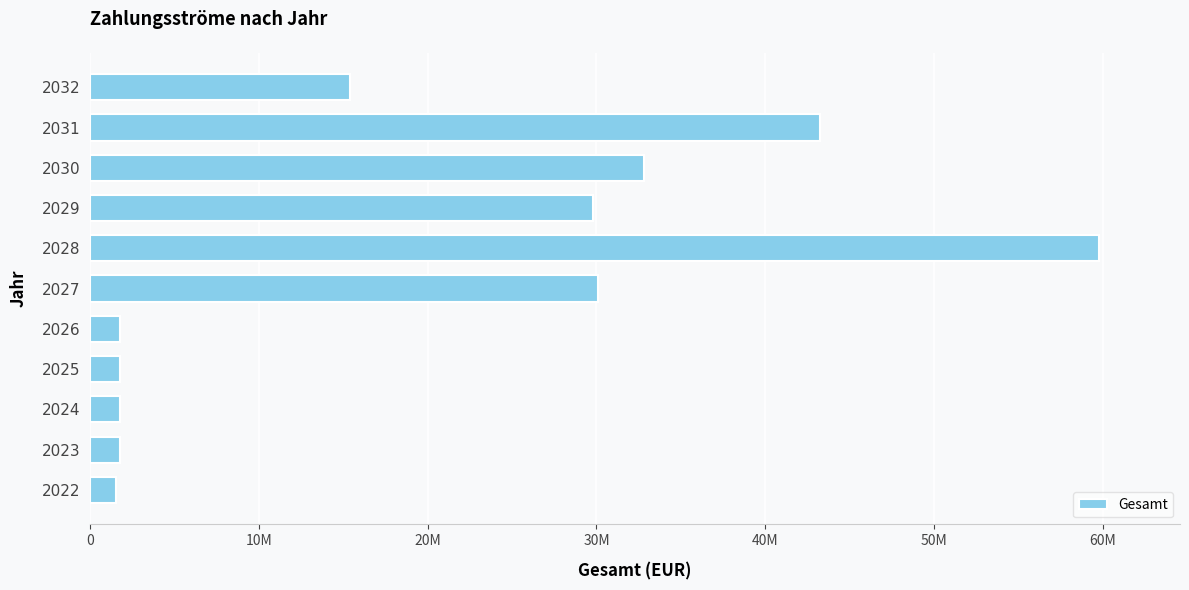

Are the bars horizontal?

Yes